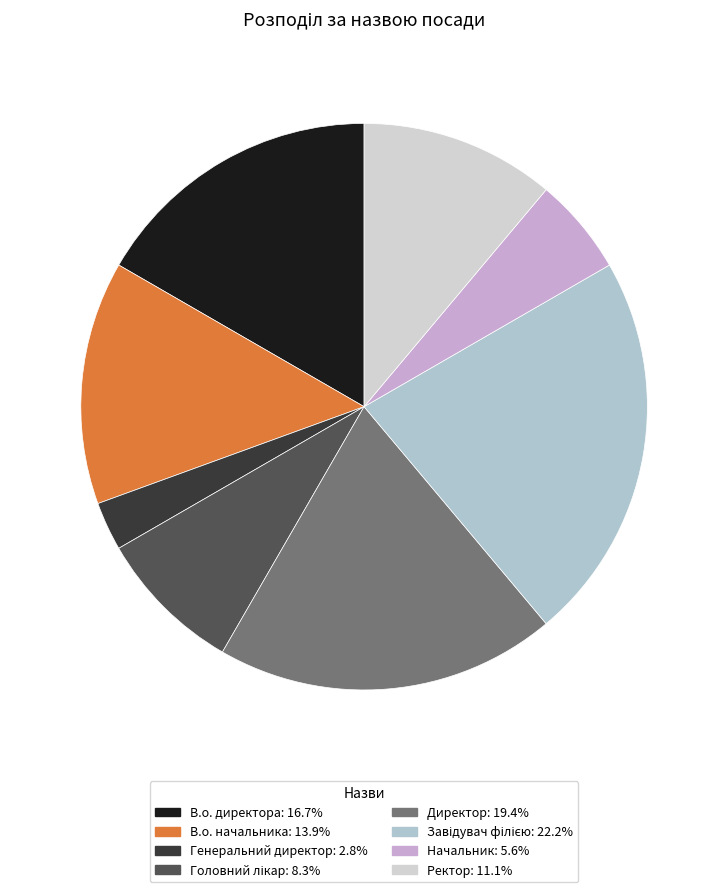

Do Завідувач філією and В.о. начальника together represent more than half of the pie?

No